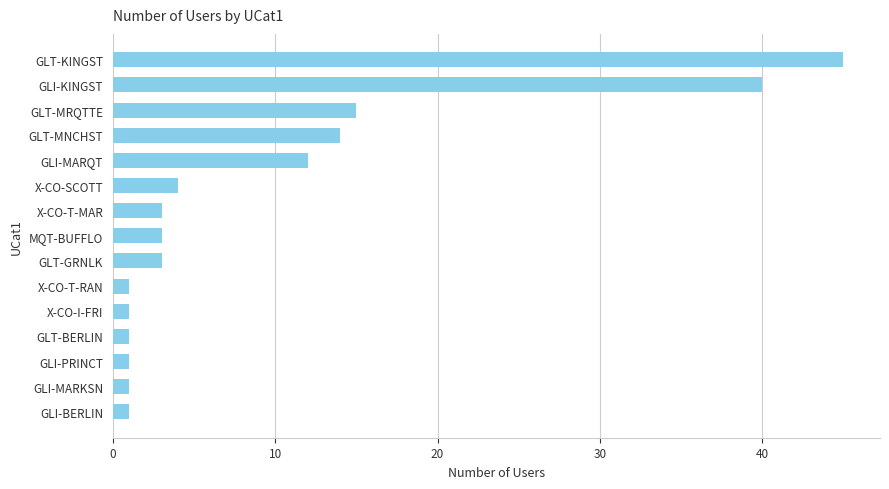

At which label is the value closest to 23?

GLT-MRQTTE